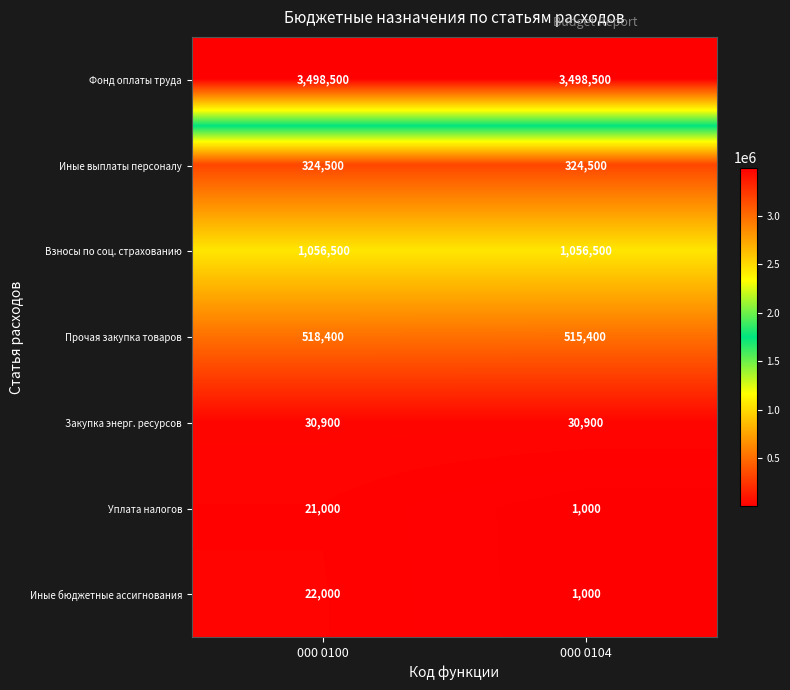

Reading left to right, what are all the values shown in this chart?

Фонд оплаты труда: 3498500	3498500
Иные выплаты персоналу: 324500	324500
Взносы по соц. страхованию: 1056500	1056500
Прочая закупка товаров: 518400	515400
Закупка энерг. ресурсов: 30900	30900
Уплата налогов: 21000	1000
Иные бюджетные ассигнования: 22000	1000